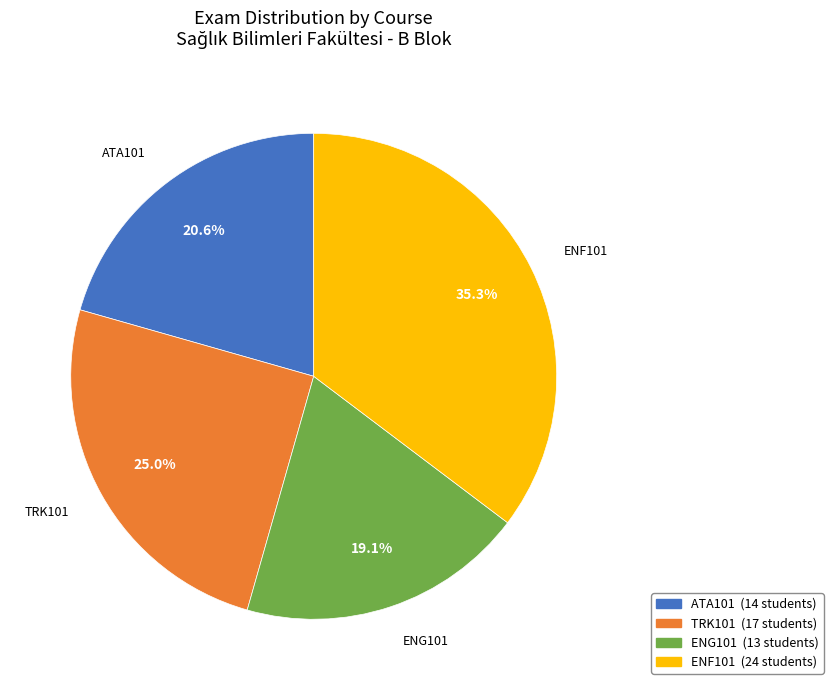

Is it true that TRK101 is 36% of the pie?

False